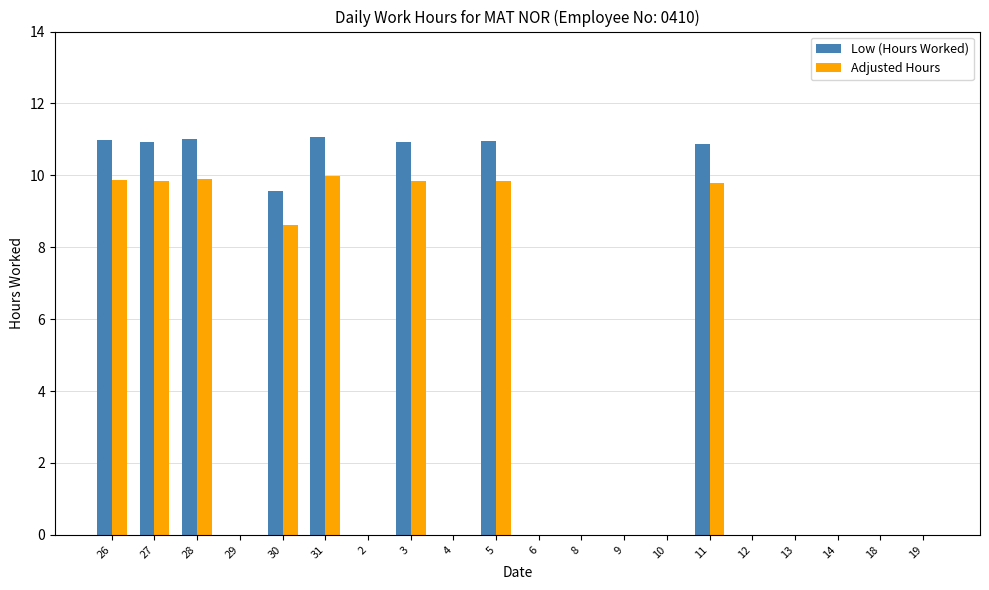

Is the value of Adjusted Hours at 6 greater than the value of Low (Hours Worked) at 30?

No